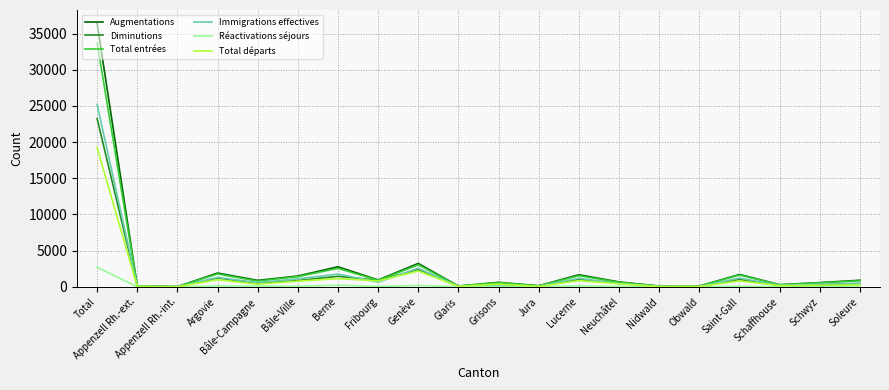

True or false: Augmentations has a value of 951 at Fribourg.

True